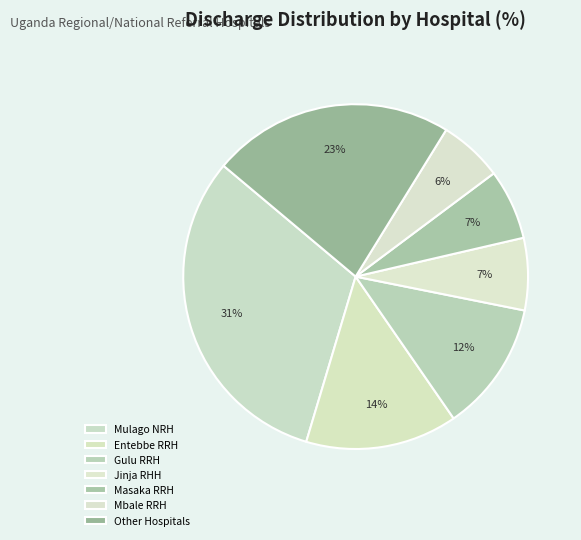

Does any single category account for the majority?

No